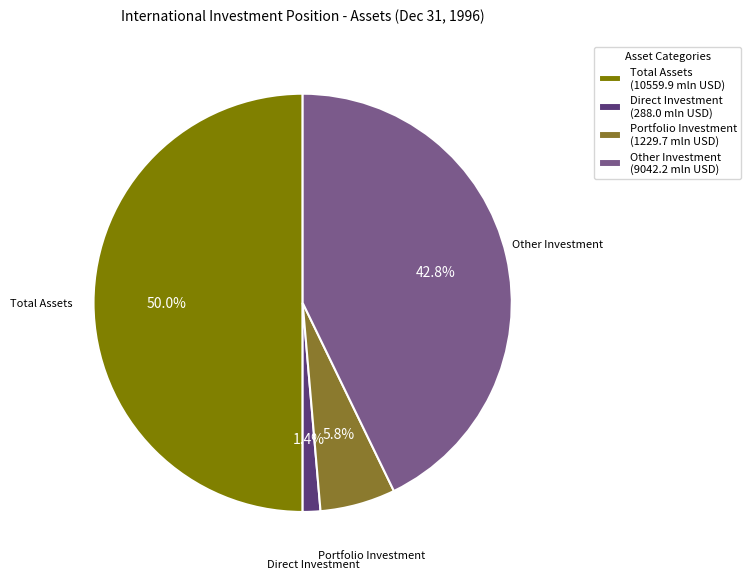

What percentage is the Other Investment slice, to the nearest percent?

43%